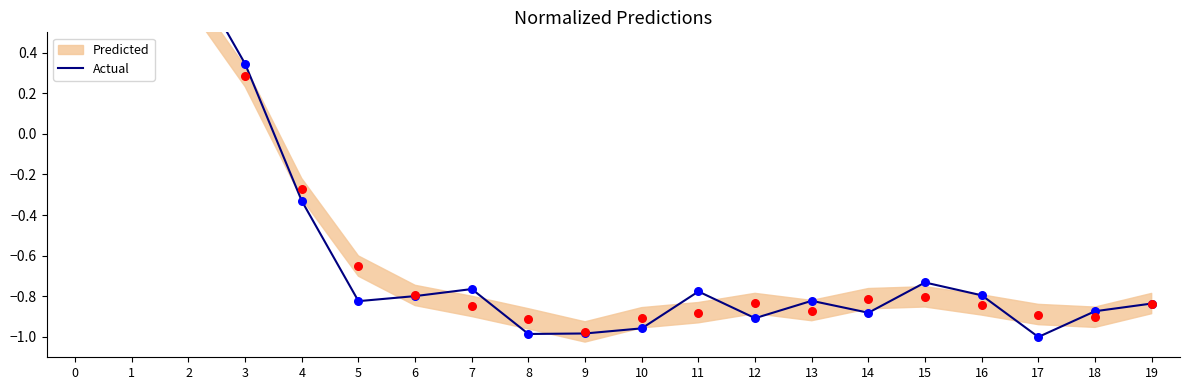

Between 19 and 5, which is larger?

5